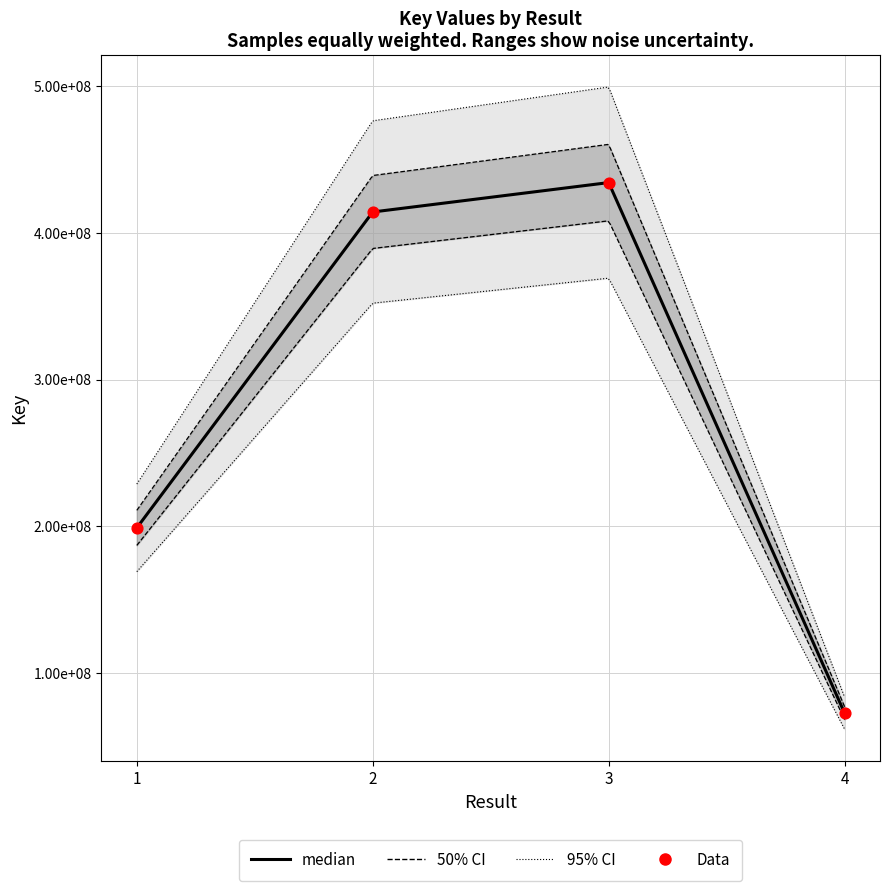

Which has a higher value, 4 or 2?

2